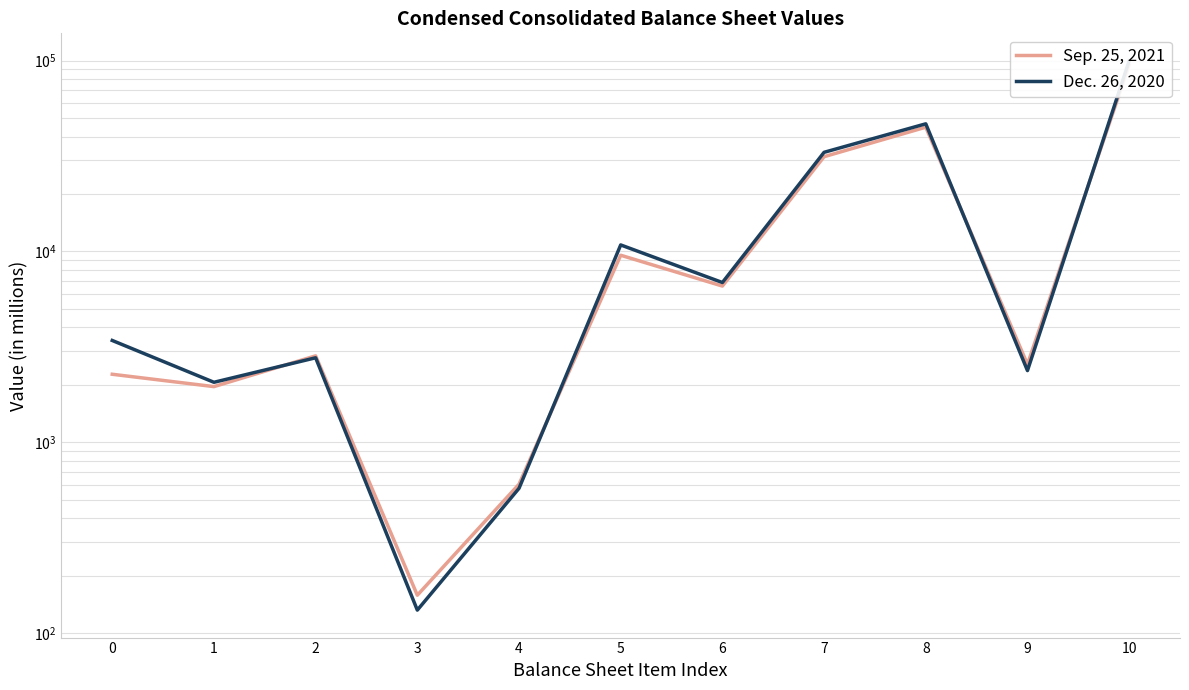

True or false: Sep. 25, 2021 and Dec. 26, 2020 cross at least once.

True